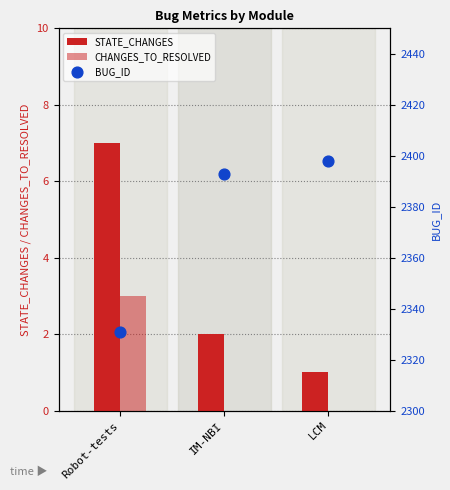

At which category is the sum across all series the highest?

LCM